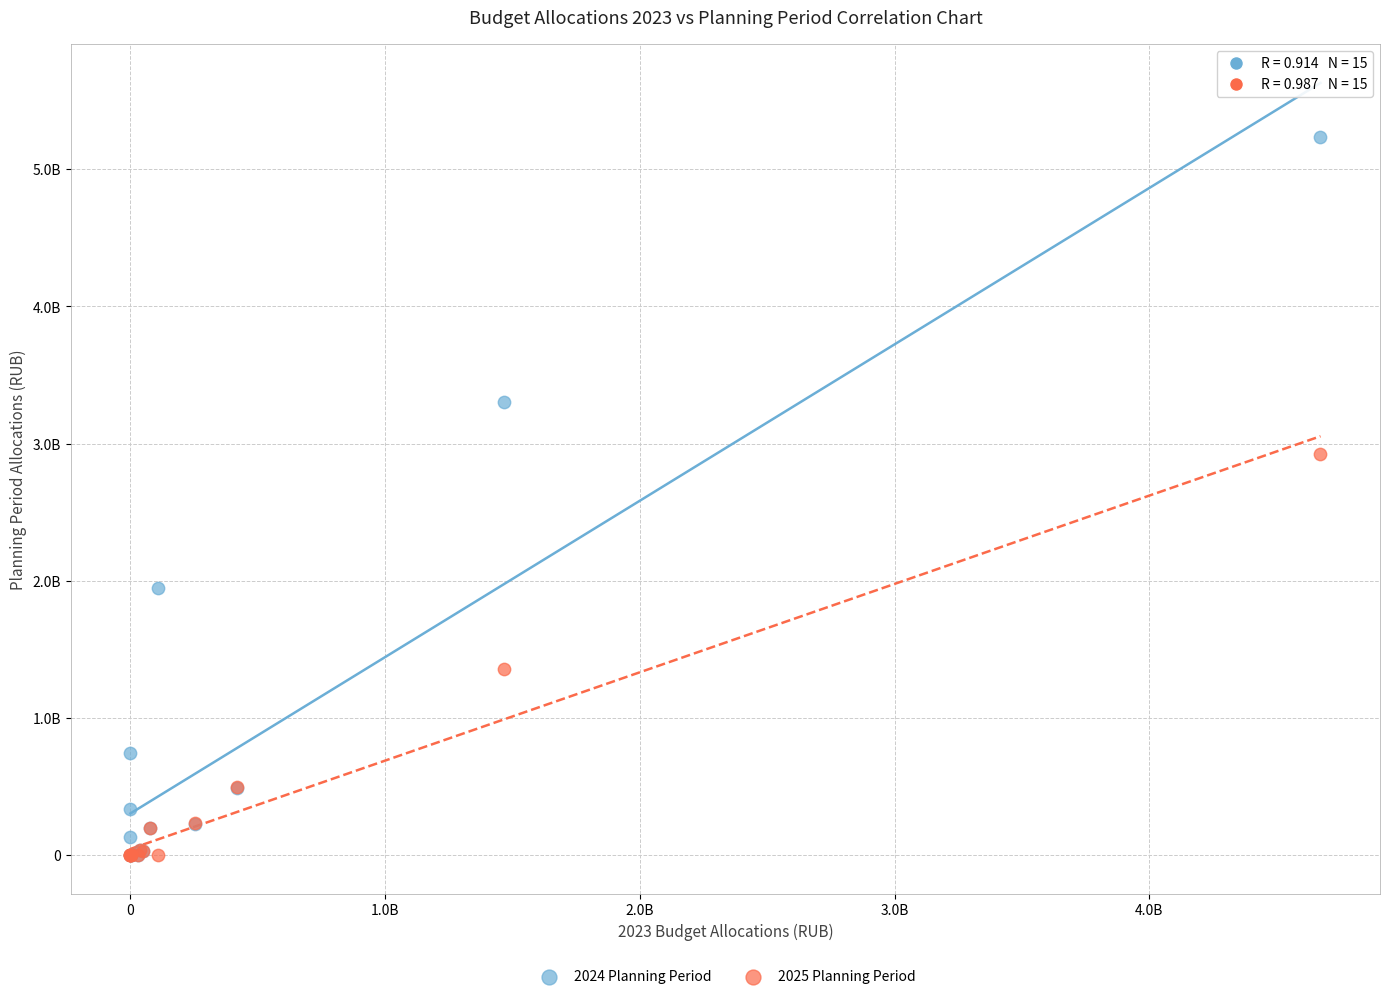

Which series has the largest Y range (max minus min)?

2024 Planning Period